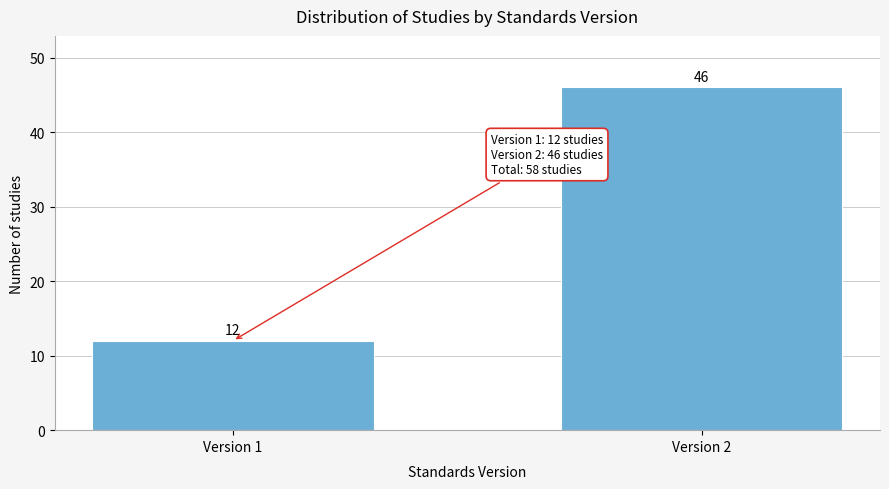

Reading left to right, transcribe all the data shown in this chart.

Version 1=12	Version 2=46